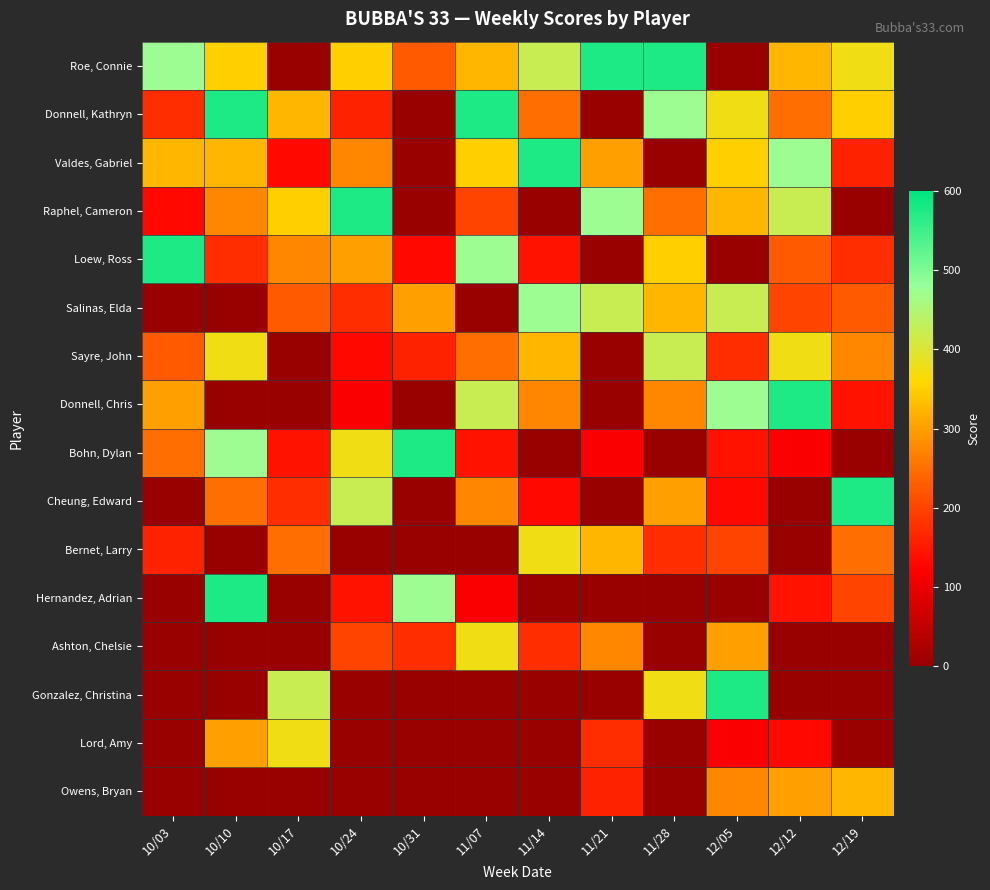

At which category is the sum across all series the highest?

12/05